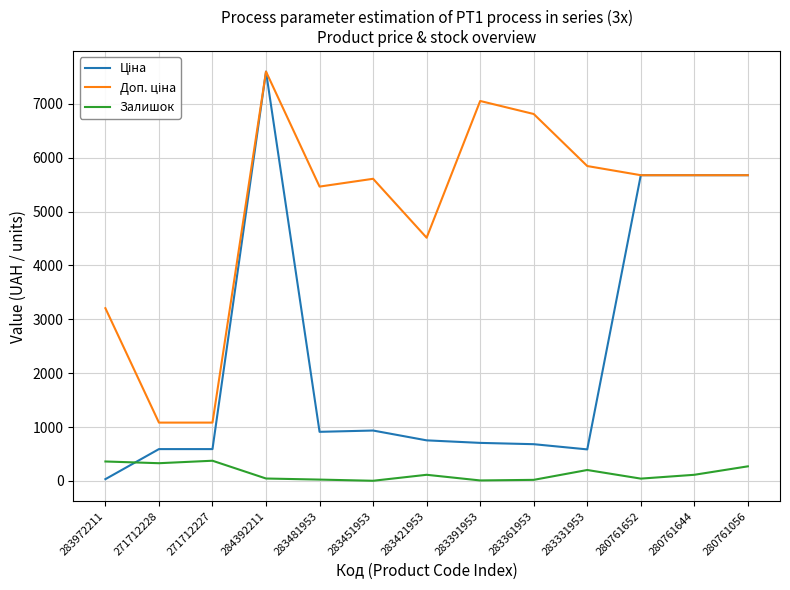

What is the maximum value shown in the chart?

7596.5